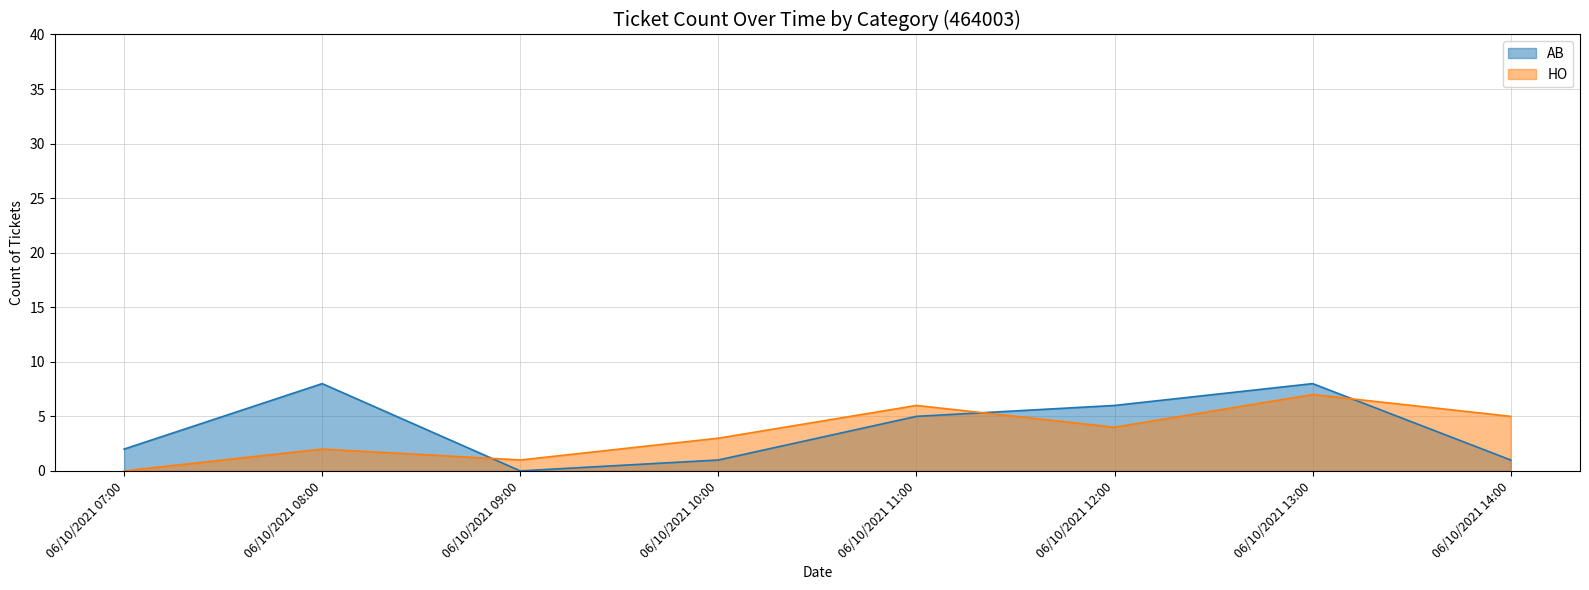

Count the number of data series in this chart.

2